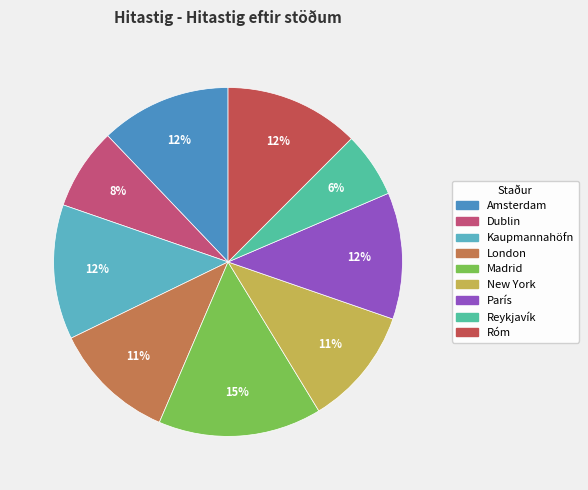

To the nearest percent, what percentage of the pie is London?

11%